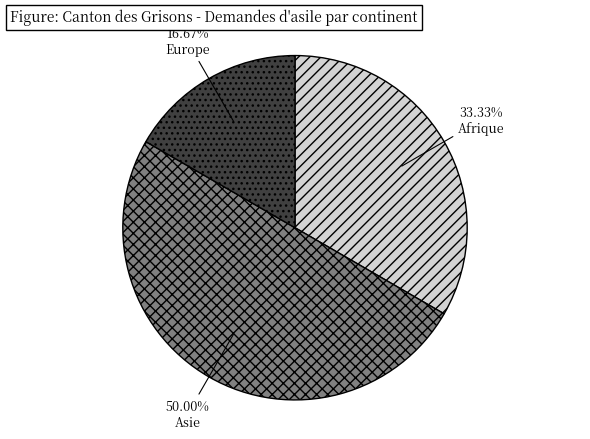

Does Afrique represent more than half of the total?

No